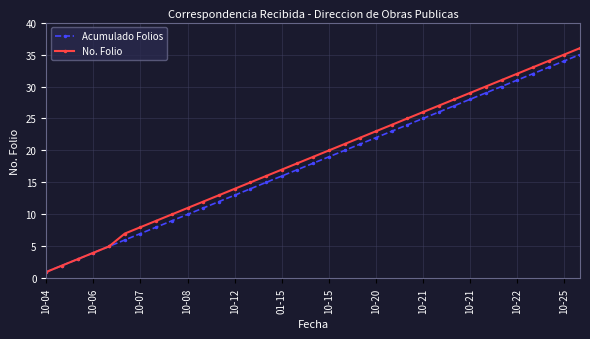

What are all the series names shown in the legend?

Acumulado Folios, No. Folio